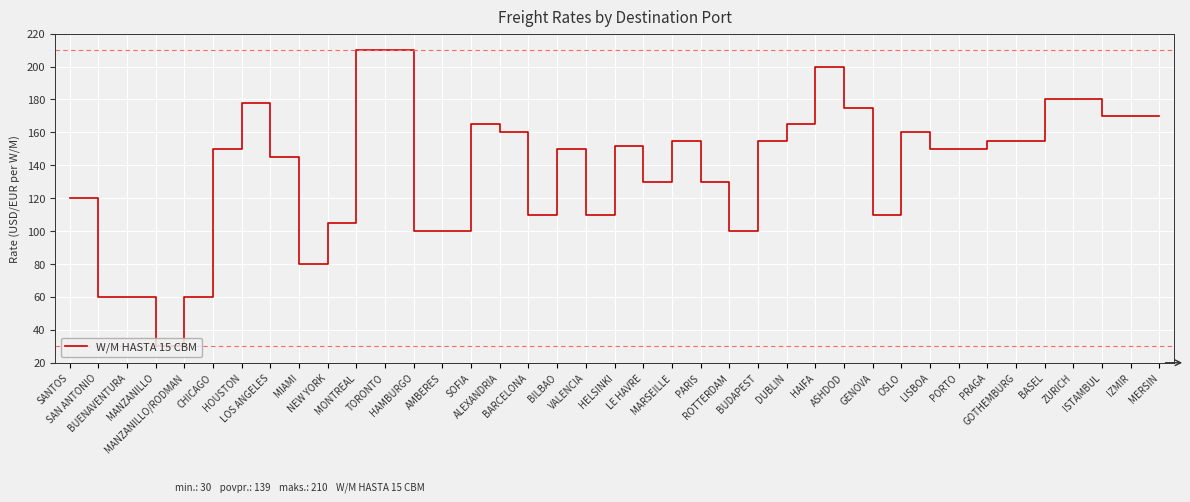

Read the value at ISTAMBUL, to the nearest 10.

170